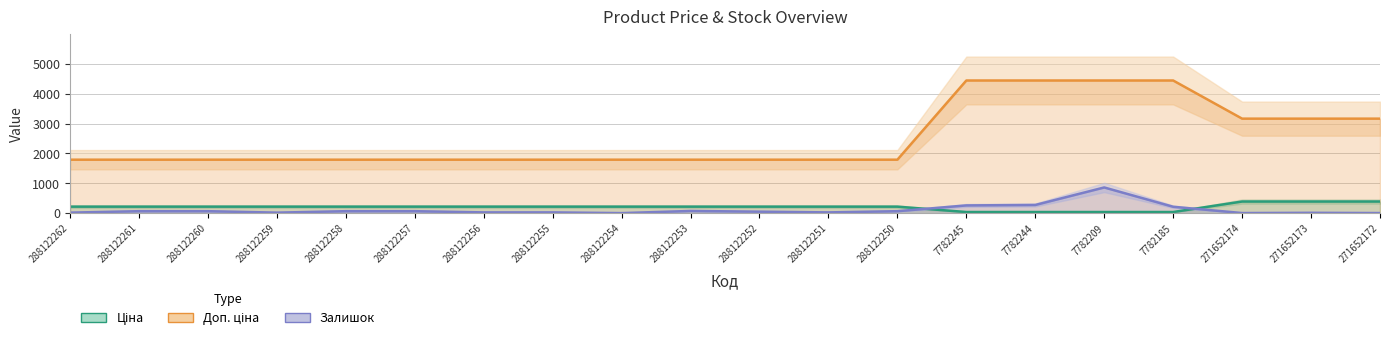

The Залишок series shows 374.4 at 7782185. True or false?

False